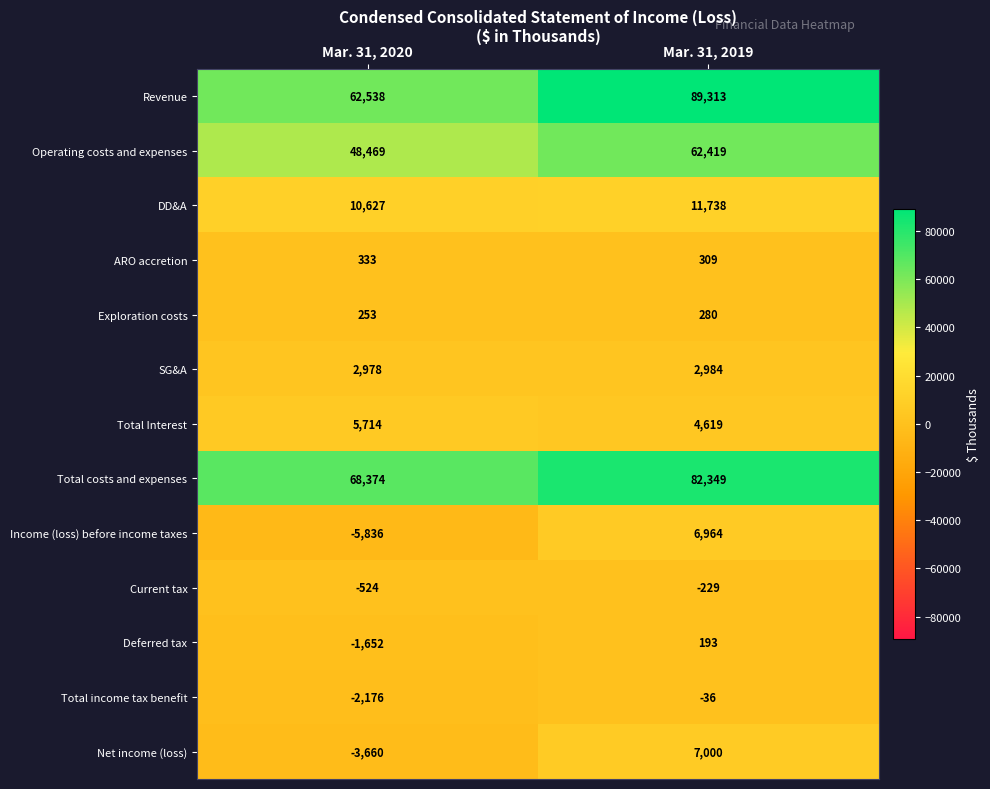

At which label is Total Interest closest to 5166?

Mar. 31, 2019